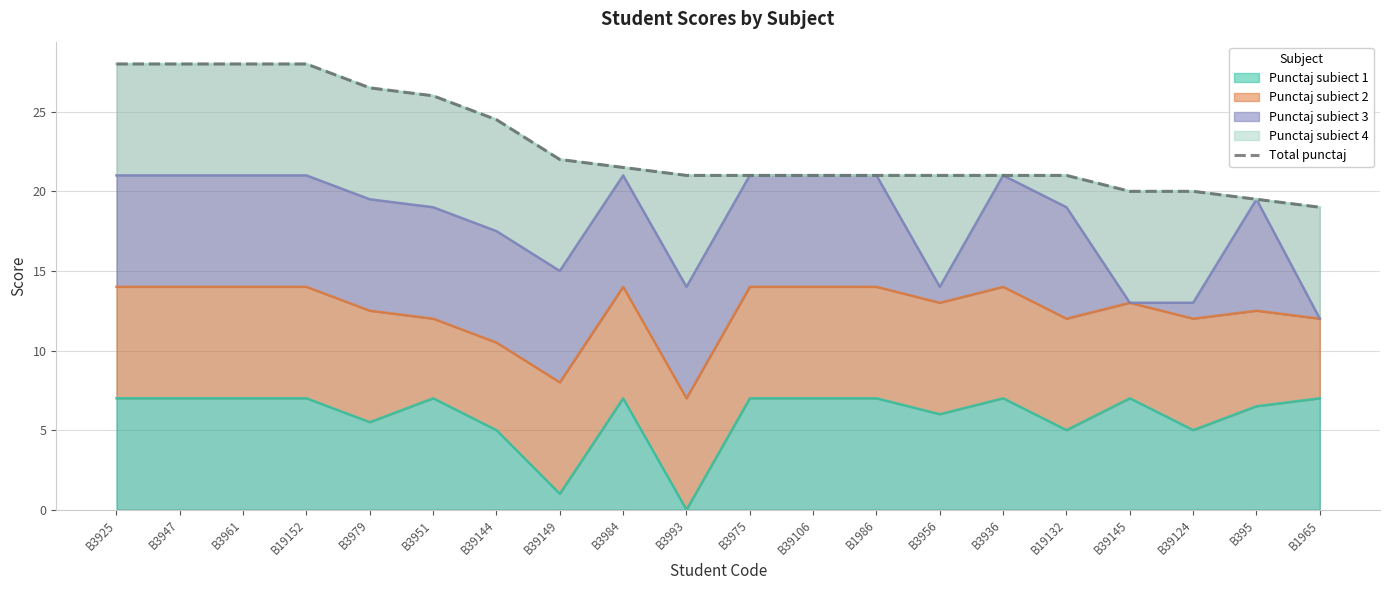

True or false: the data has more than 2 interior local peaks.

False